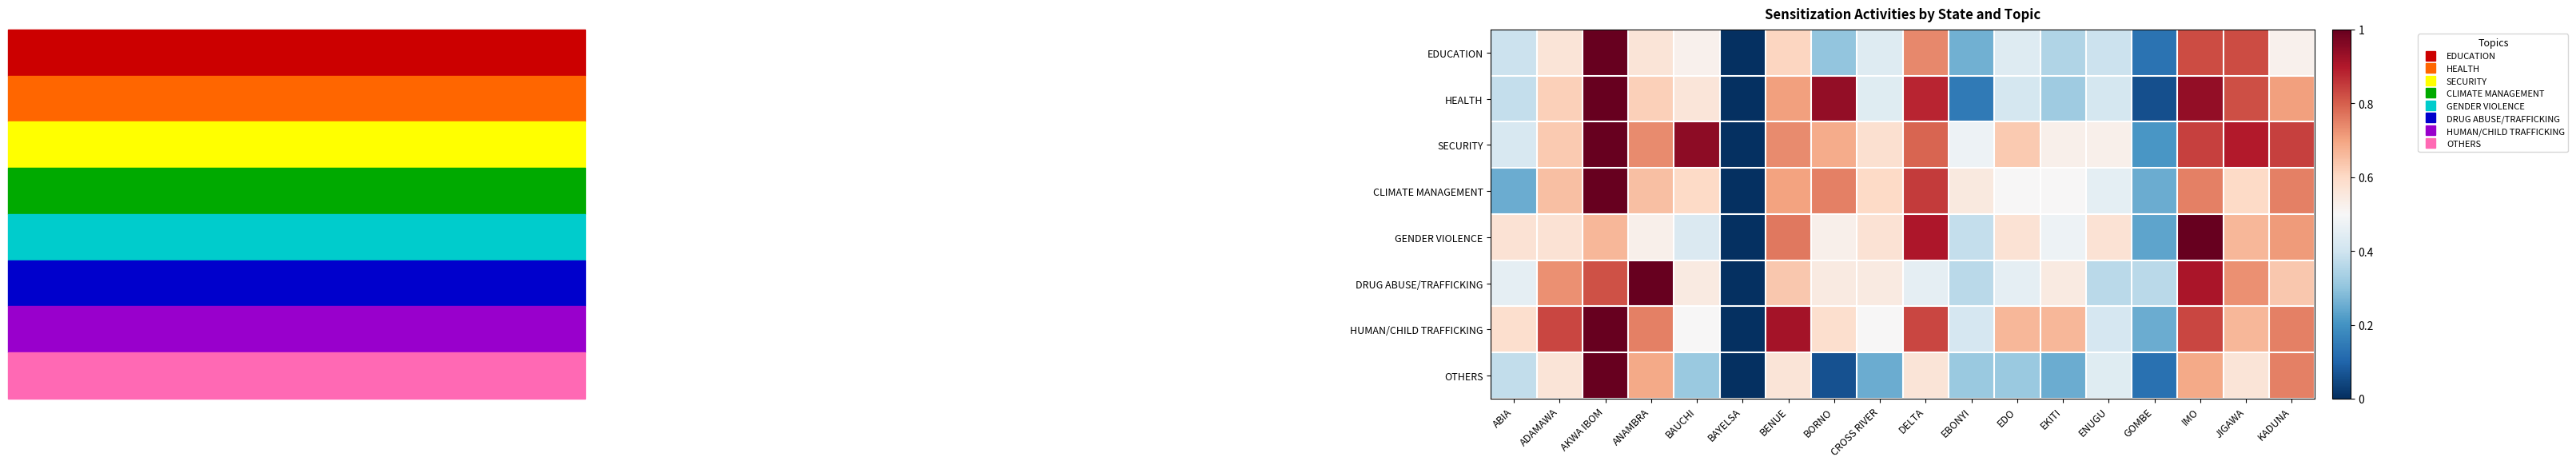

What is the total value across all series at EBONYI?

2.9